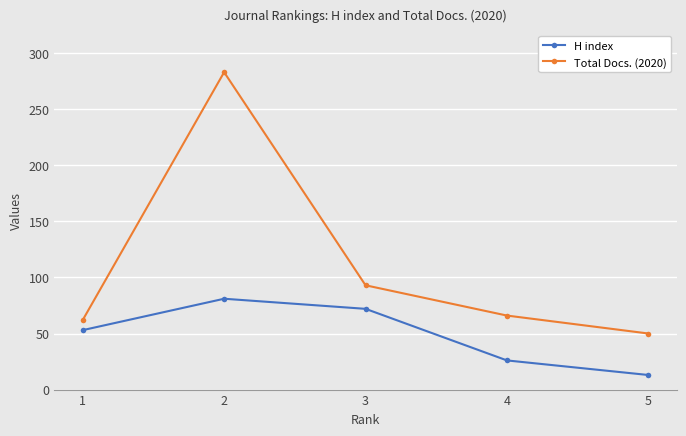

In Total Docs. (2020), how many points are higher than both neighbors (excluding endpoints)?

1